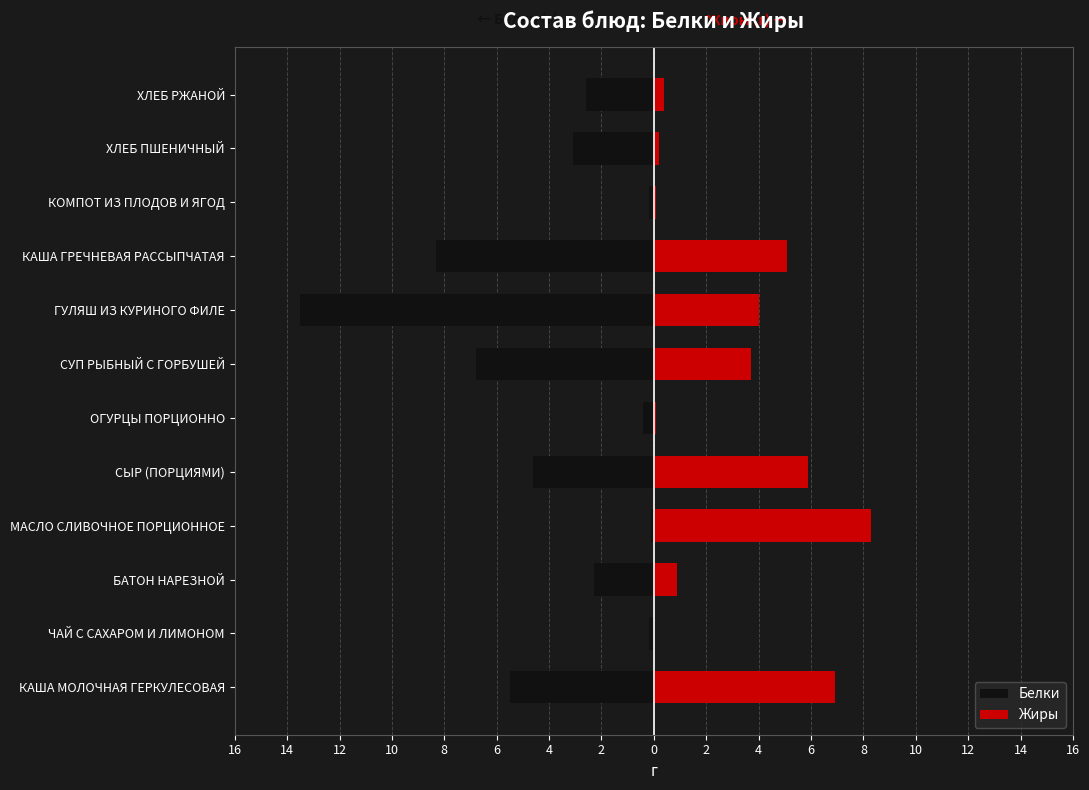

At how many categories does at least one series exceed -4?

12